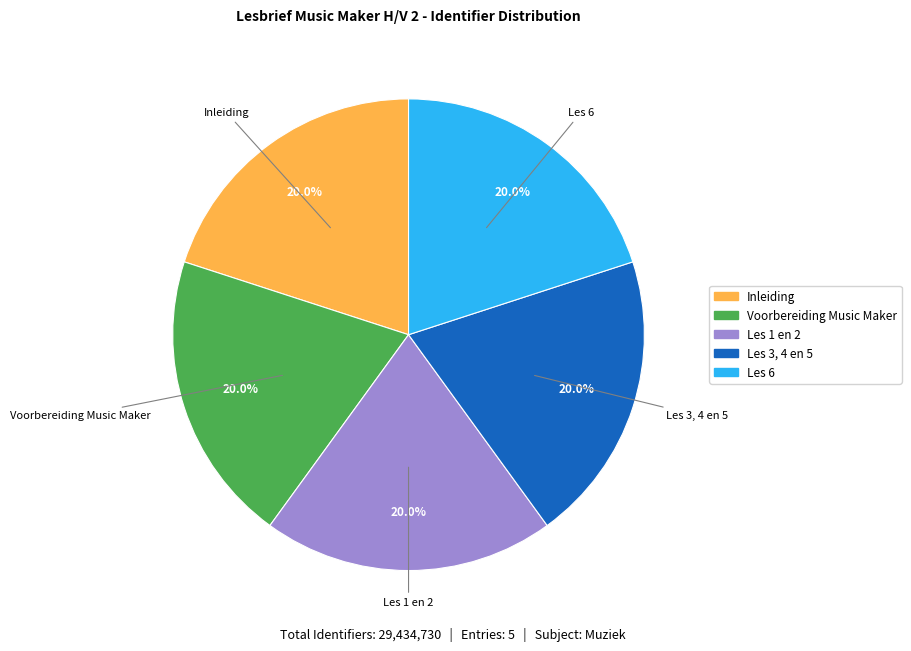

Is the sum of Les 6 and Inleiding greater than half?

No